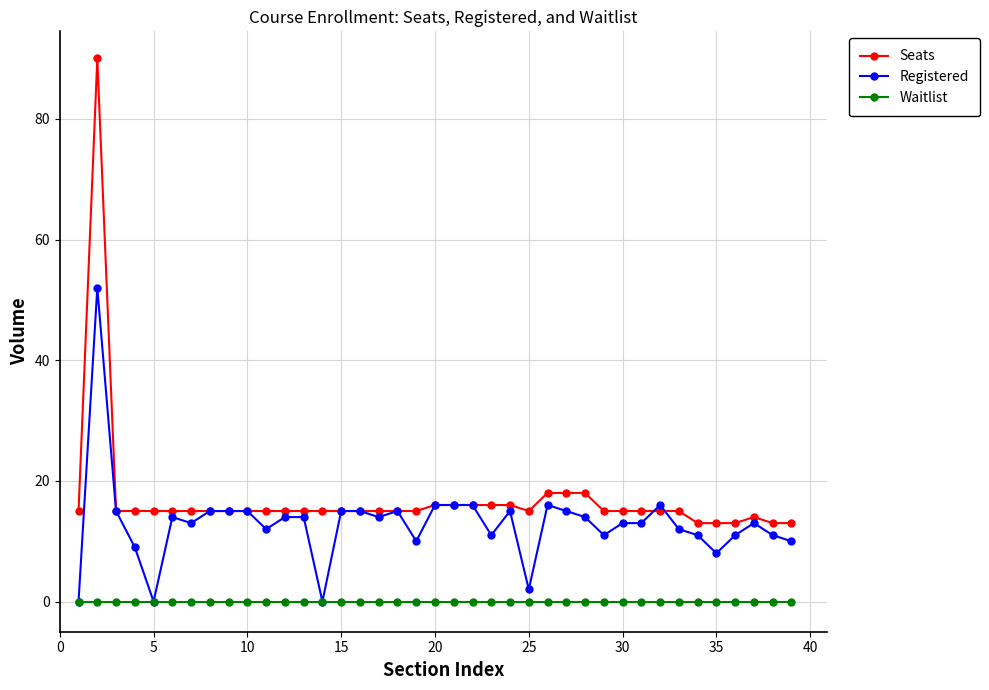

Which series has the largest range (max minus min)?

Seats